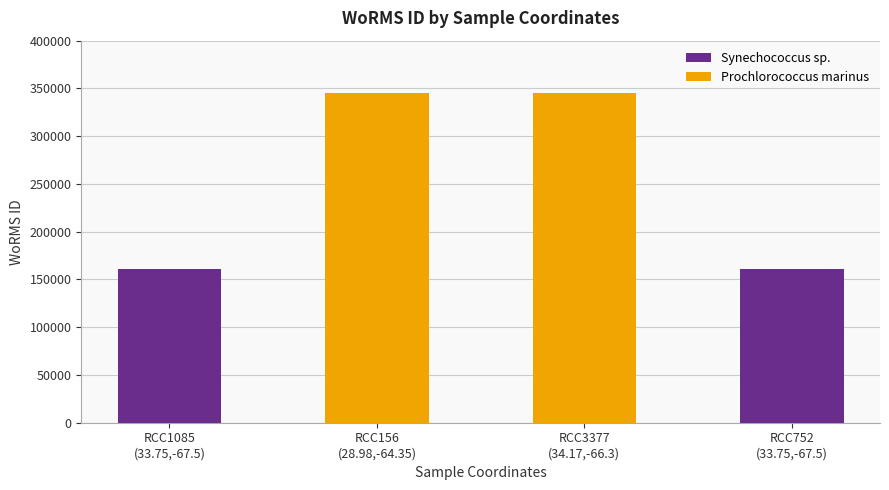

What is the value of the 3rd bar from the left?

345516